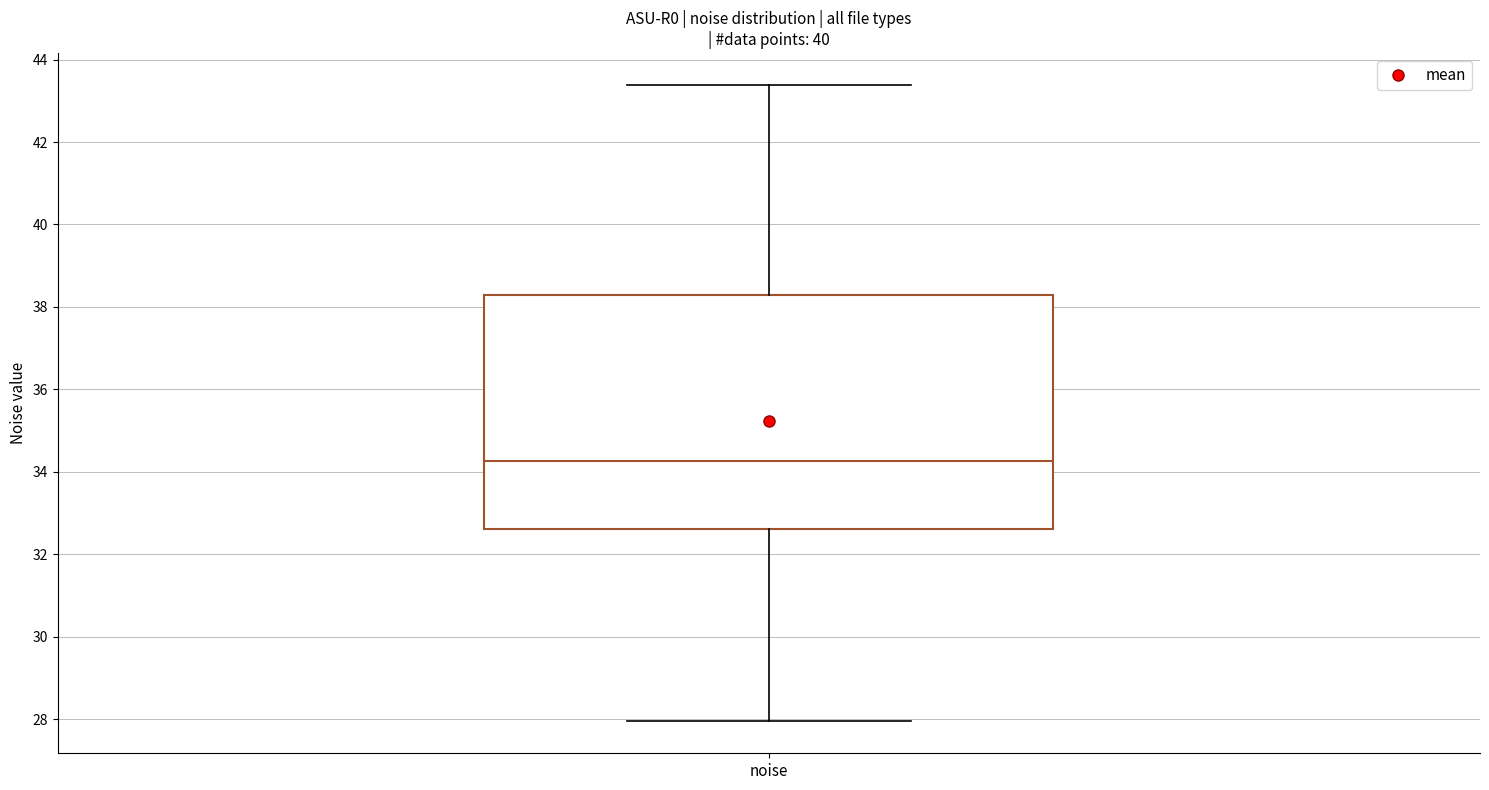

Transcribe this box plot: give where the median line is, the range the box spans, and where the two whiskers end, as read against the y-axis. The values are not printed on the chart, so give them approximately, as read against the axis.

median 34.2, box 32.6 to 38.2, whiskers 28.0 to 43.4